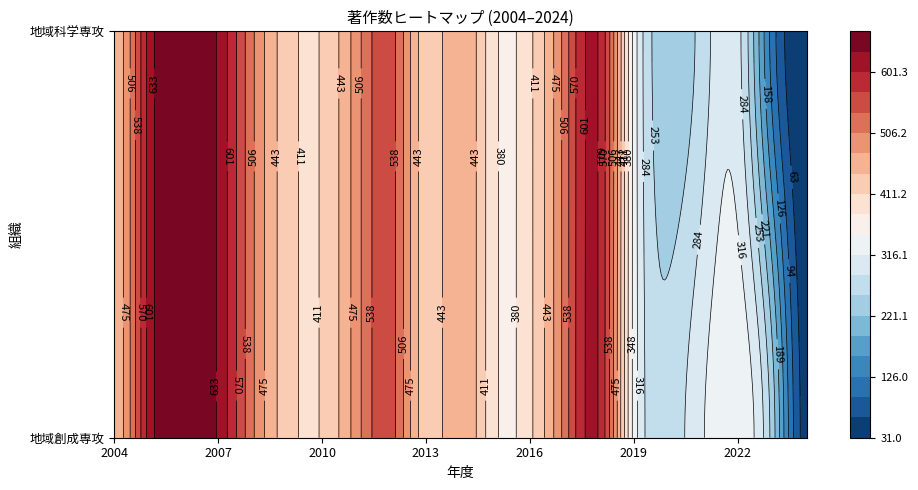

At how many categories does at least one series exceed 353?

15